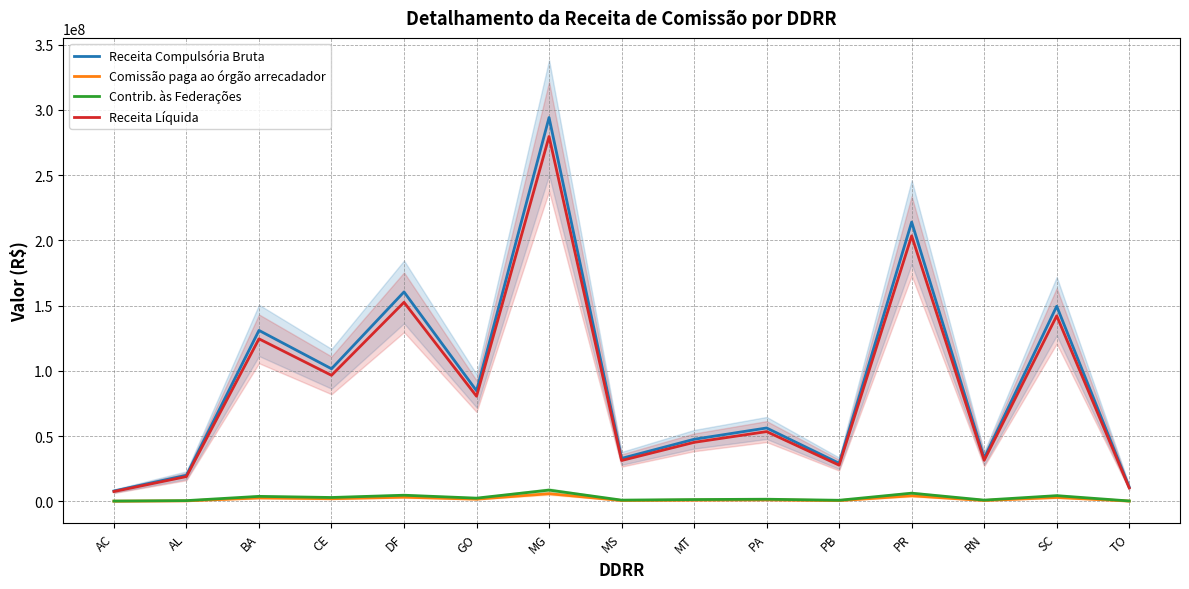

What is the sum of all Receita Líquida values?

1305675454.5